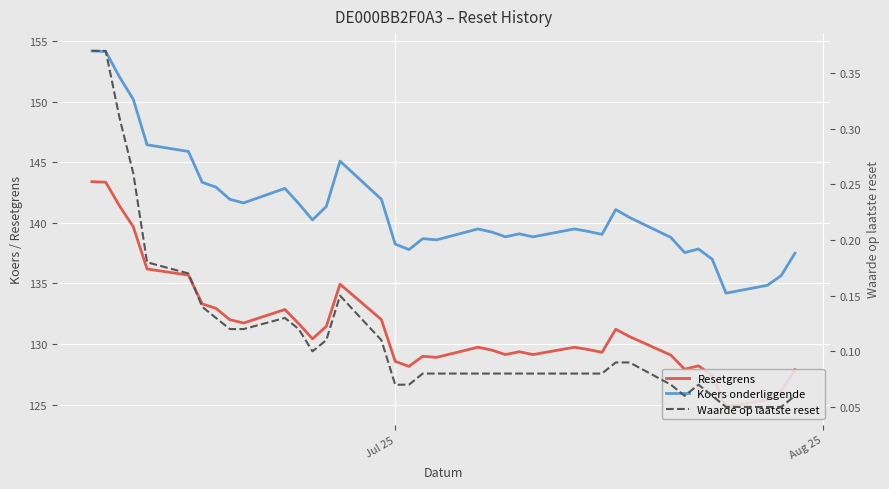

Which series has the largest range (max minus min)?

Koers onderliggende